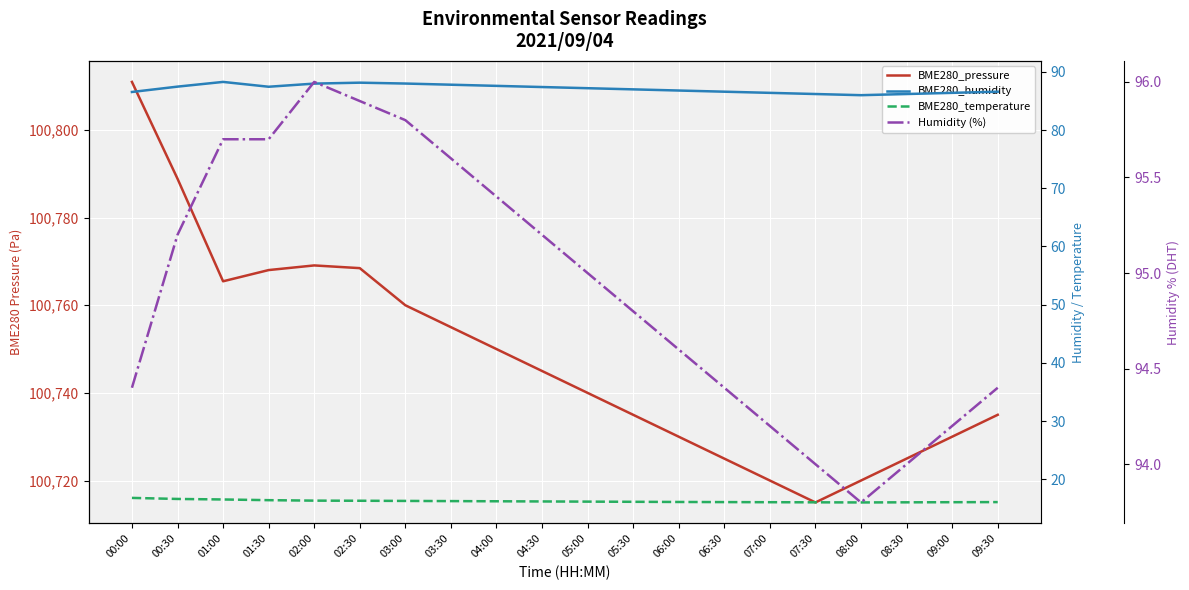

Where is Humidity (%) nearest to the value 94?

07:30